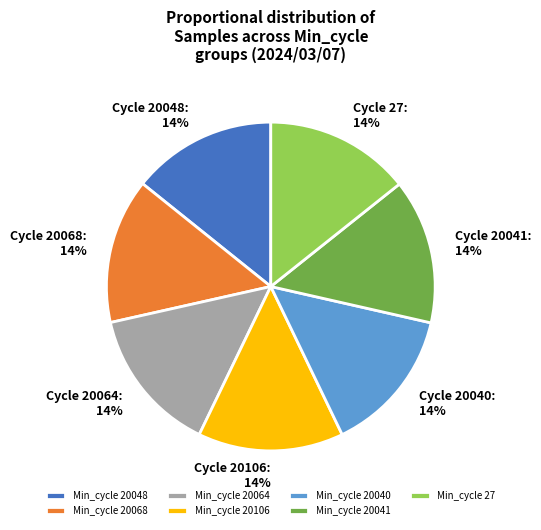

To the nearest percent, what is the combined percentage of Min_cycle 20040 and Min_cycle 20064?

29%